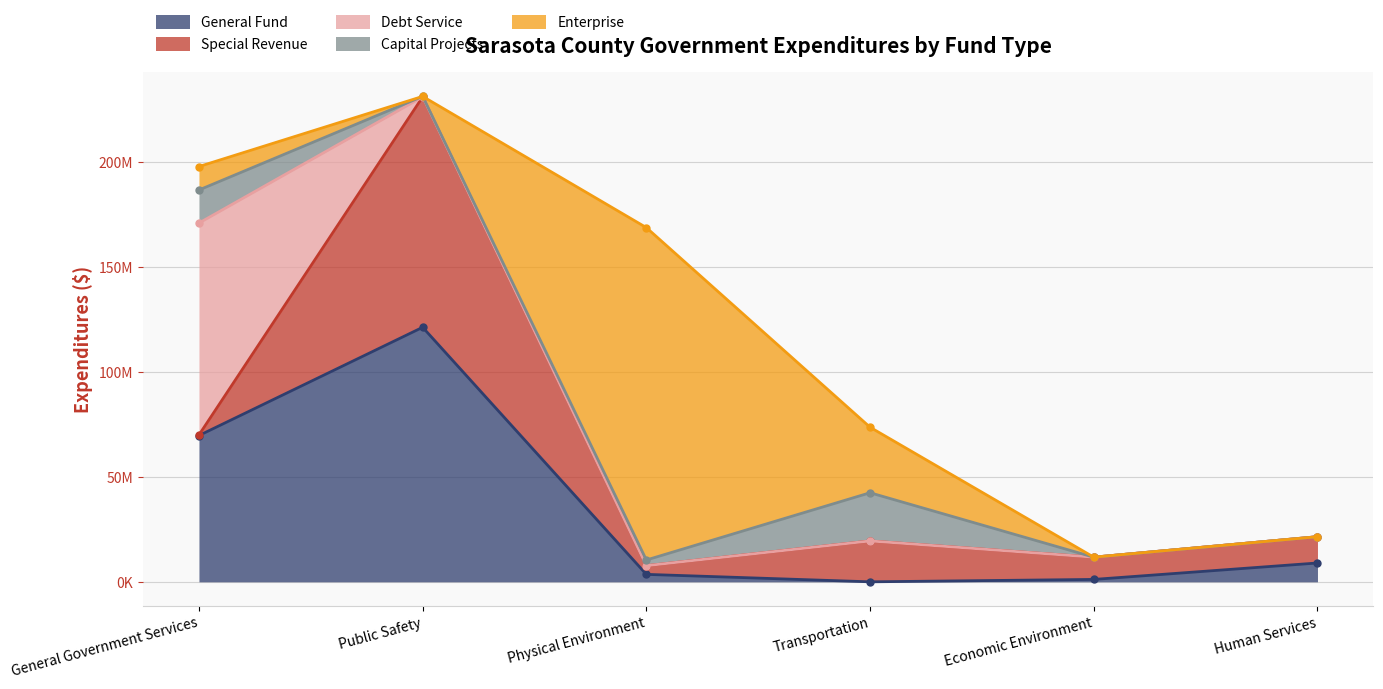

At which label is Debt Service closest to 50487345?

General Government Services